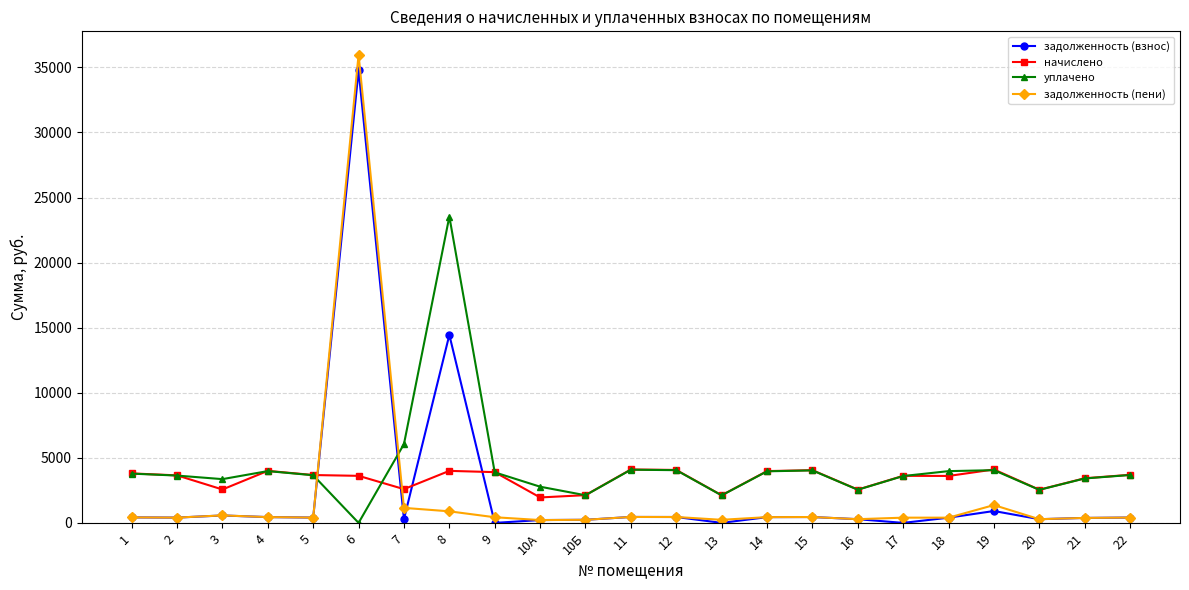

What is the label of the 4th point from the right?

19